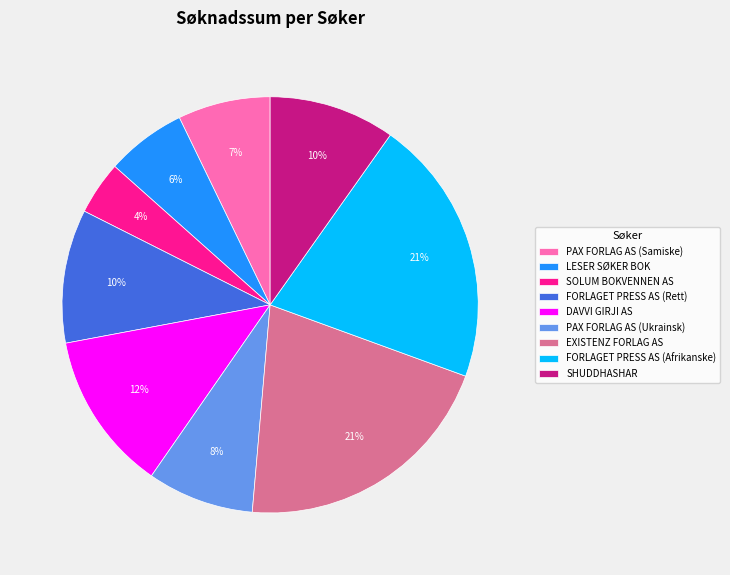

To the nearest percent, what is the difference between the LESER SØKER BOK and PAX FORLAG AS (Samiske) slice percentages?

1%